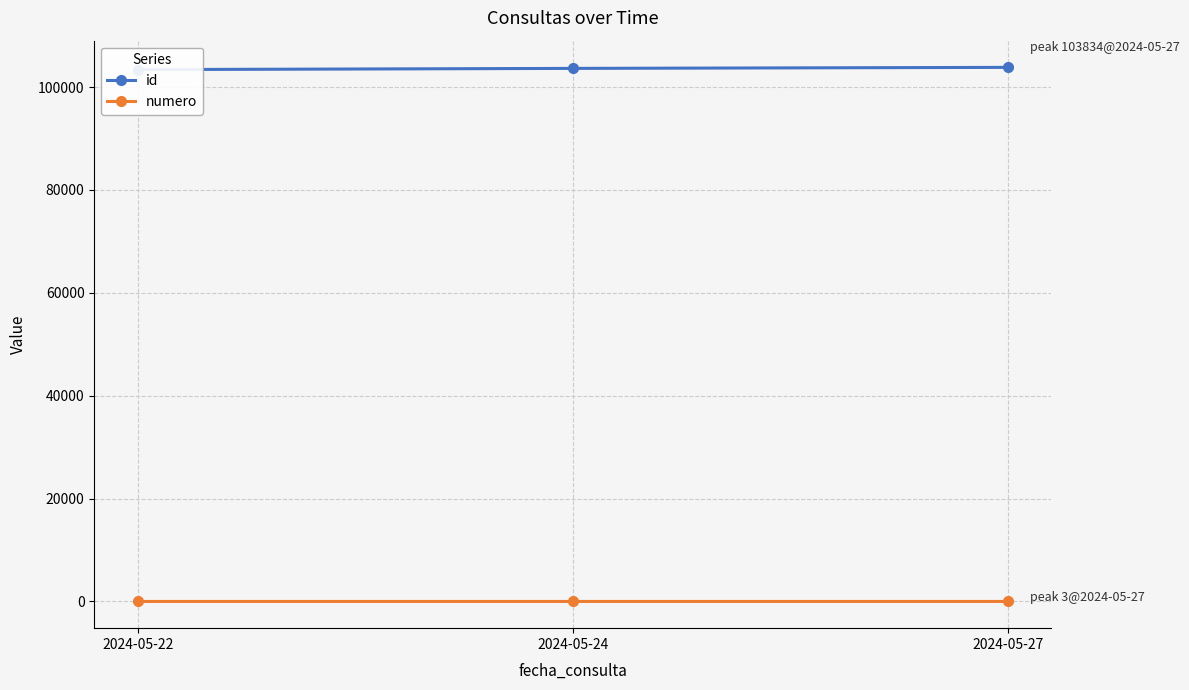

What are all the series names shown in the legend?

id, numero